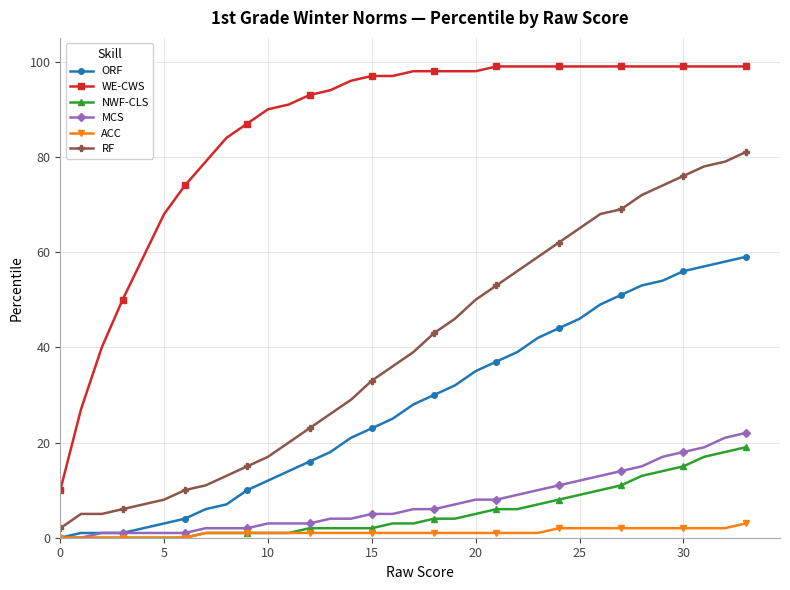

What are all the series names shown in the legend?

ORF, WE-CWS, NWF-CLS, MCS, ACC, RF